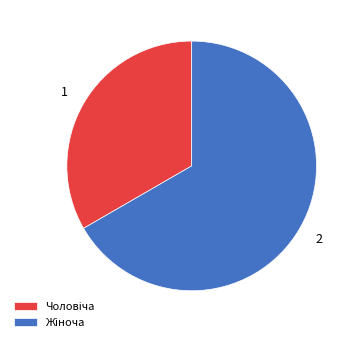

Is there a majority slice in this chart?

Yes